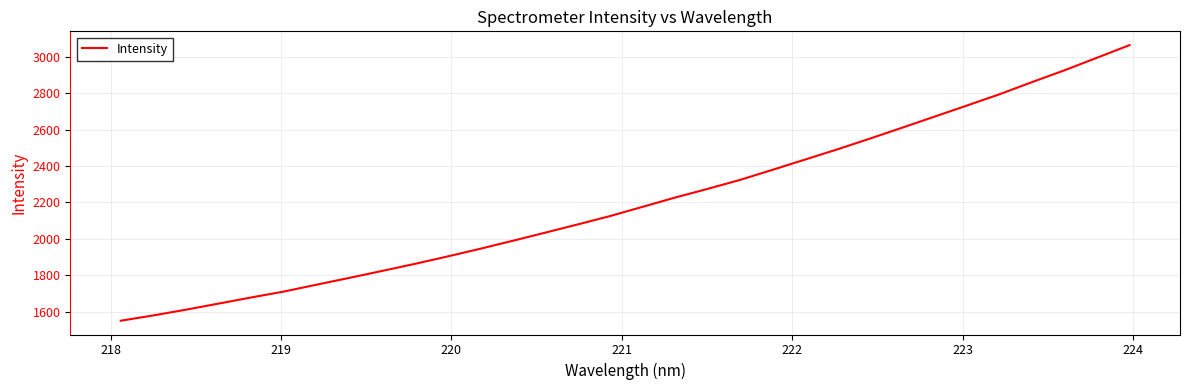

What is the maximum value shown in the chart?

3064.8